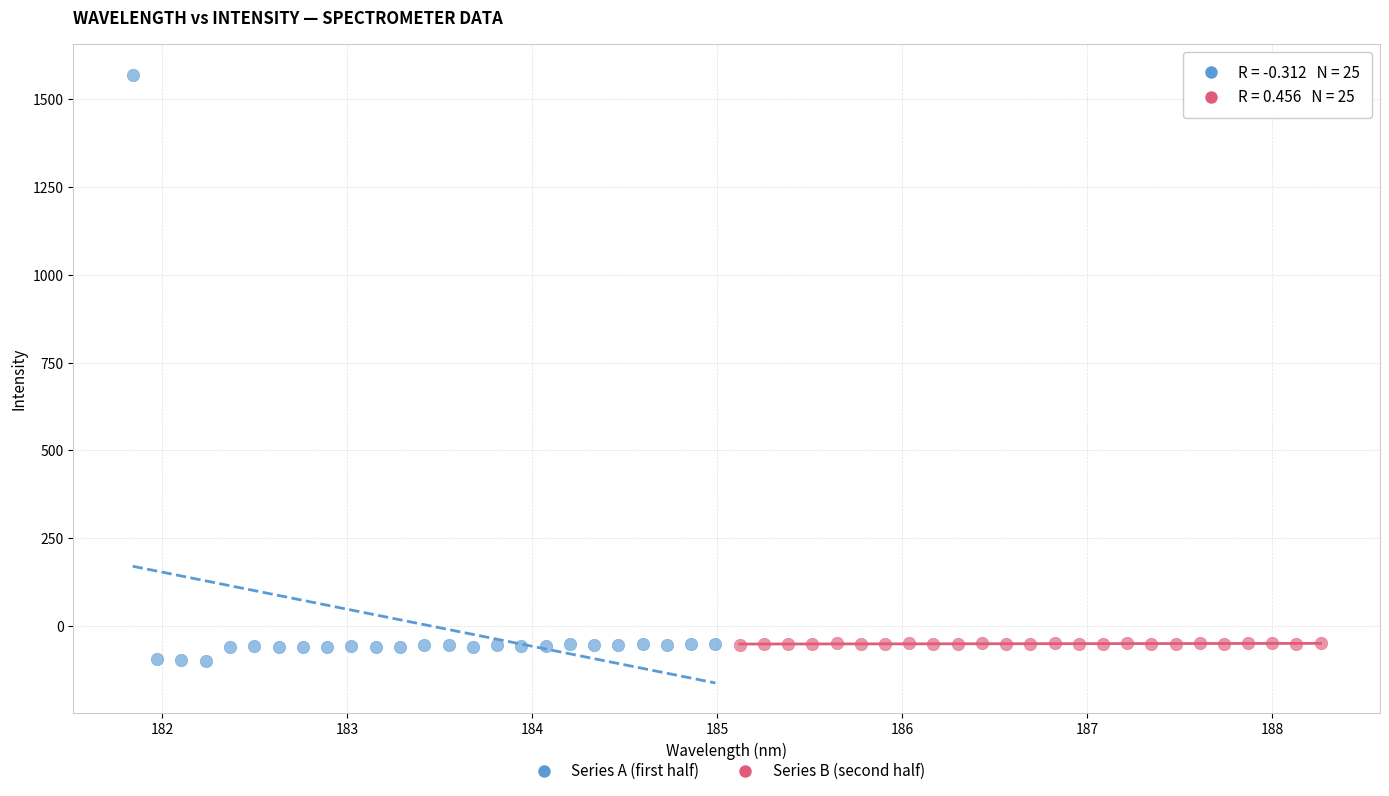

Which series reaches the maximum Y coordinate?

Series A (first half)